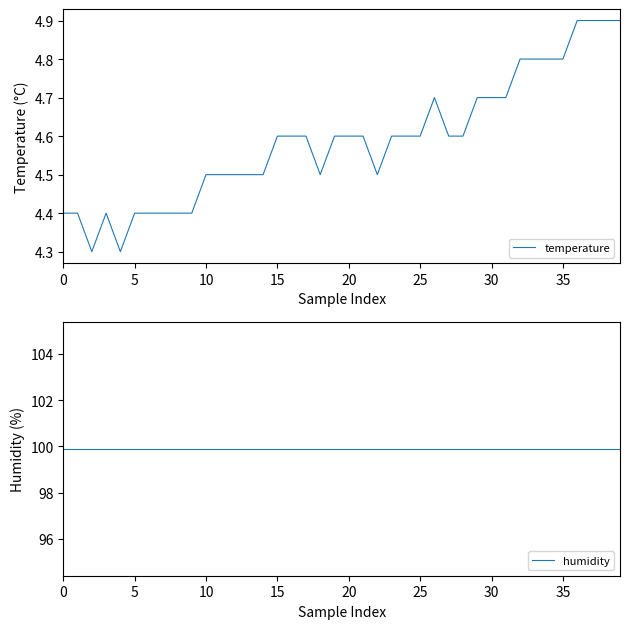

True or false: temperature has more than 1 points higher than both neighbors.

True